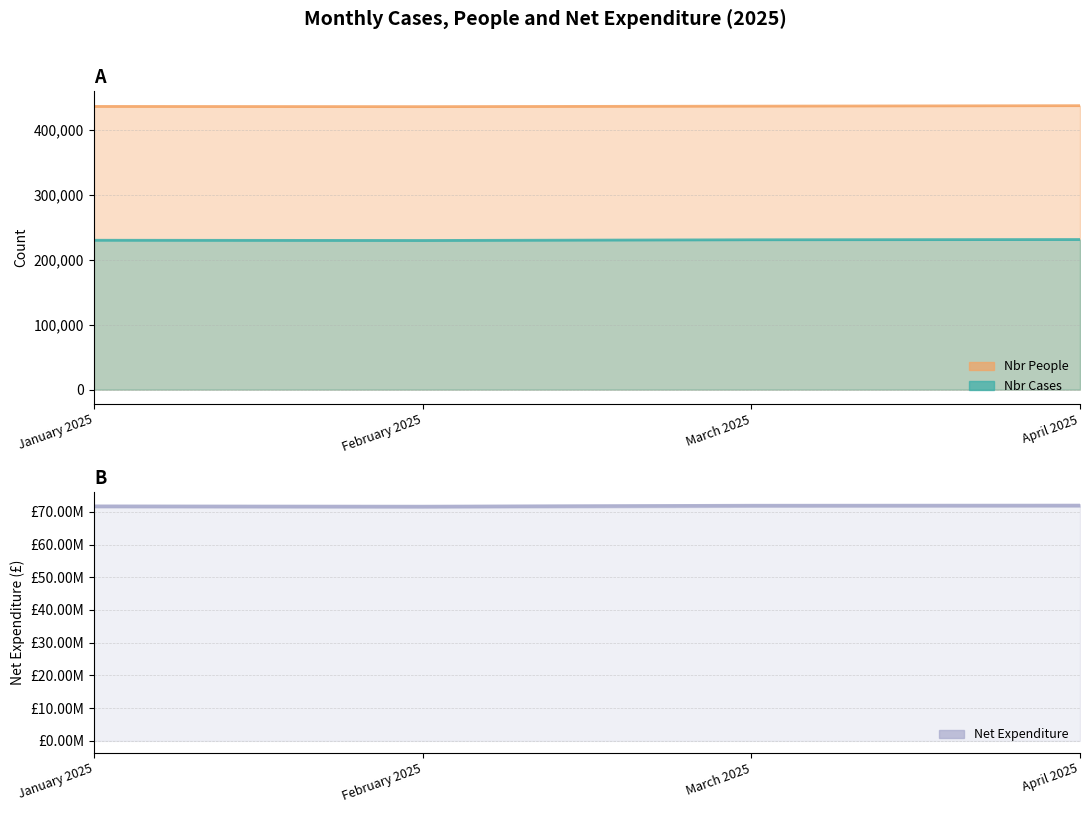

Where is the first local minimum?

February 2025